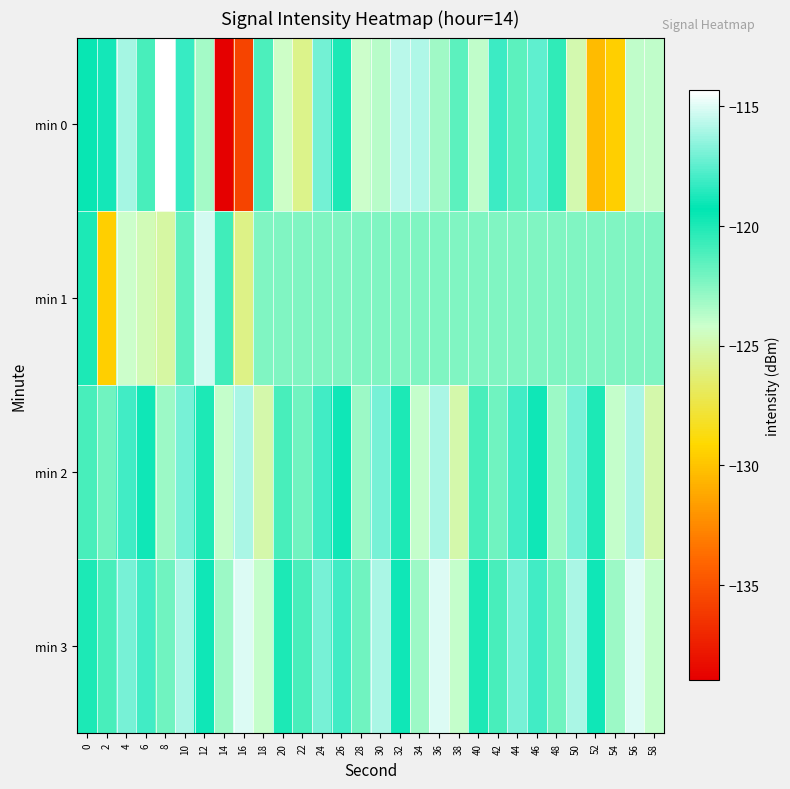

Reading left to right, extract all data points from this chart.

min 0: 0=-119.4	2=-118.9	4=-116.1	6=-121.0	8=-114.3	10=-118.2	12=-123.3	14=-139.0	16=-135.7	18=-121.1	20=-124.2	22=-125.7	24=-117.1	26=-120.0	28=-124.2	30=-123.7	32=-115.7	34=-115.9	36=-123.2	38=-121.4	40=-123.9	42=-118.1	44=-121.5	46=-117.4	48=-120.4	50=-124.8	52=-130.4	54=-129.5	56=-123.9	58=-123.9
min 1: 0=-119.9	2=-129.5	4=-124.2	6=-124.7	8=-125.2	10=-121.6	12=-115.2	14=-120.8	16=-125.8	18=-122.3	20=-122.3	22=-122.3	24=-122.3	26=-122.3	28=-122.3	30=-122.3	32=-122.3	34=-122.3	36=-122.3	38=-122.3	40=-122.3	42=-122.3	44=-122.3	46=-122.3	48=-122.3	50=-122.3	52=-122.3	54=-122.3	56=-122.3	58=-122.3
min 2: 0=-121.0	2=-122.0	4=-118.0	6=-119.0	8=-123.0	10=-117.0	12=-120.0	14=-124.0	16=-116.0	18=-125.0	20=-121.0	22=-122.0	24=-118.0	26=-119.0	28=-123.0	30=-117.0	32=-120.0	34=-124.0	36=-116.0	38=-125.0	40=-121.0	42=-122.0	44=-118.0	46=-119.0	48=-123.0	50=-117.0	52=-120.0	54=-124.0	56=-116.0	58=-125.0
min 3: 0=-120.0	2=-121.0	4=-117.0	6=-118.0	8=-122.0	10=-116.0	12=-119.0	14=-123.0	16=-115.0	18=-124.0	20=-120.0	22=-121.0	24=-117.0	26=-118.0	28=-122.0	30=-116.0	32=-119.0	34=-123.0	36=-115.0	38=-124.0	40=-120.0	42=-121.0	44=-117.0	46=-118.0	48=-122.0	50=-116.0	52=-119.0	54=-123.0	56=-115.0	58=-124.0